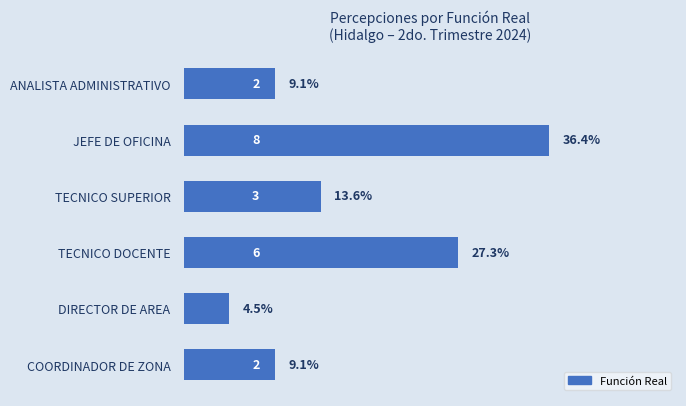

Reading top to bottom, list all the values displayed in this chart.

ANALISTA ADMINISTRATIVO=2	JEFE DE OFICINA=8	TECNICO SUPERIOR=3	TECNICO DOCENTE=6	DIRECTOR DE AREA=1	COORDINADOR DE ZONA=2